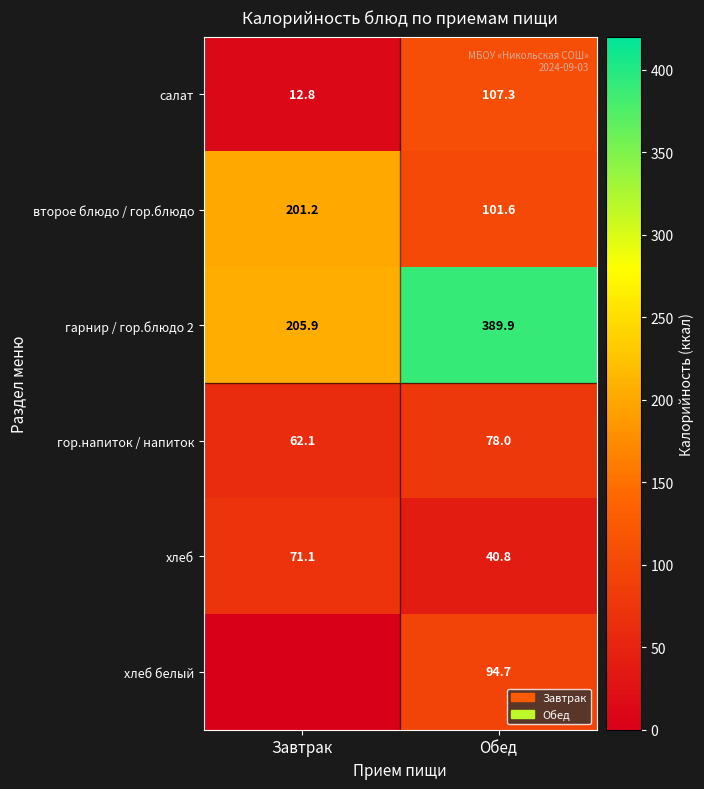

The value of гарнир / гор.блюдо 2 at Обед is 196.6. True or false?

False